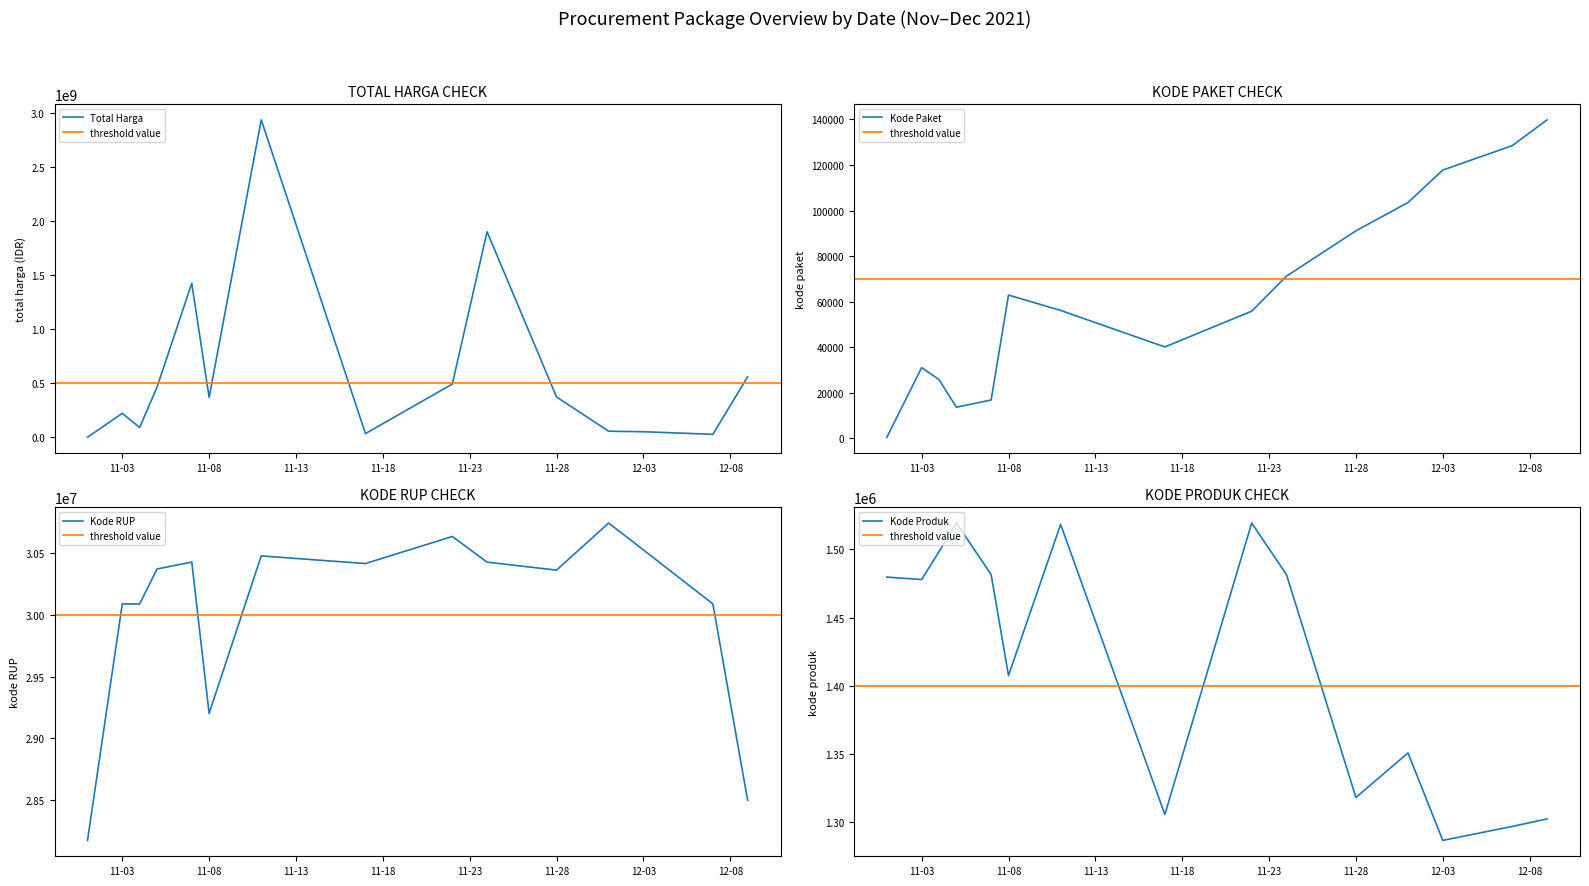

At which label is Kode RUP closest to 29458099?

11-08